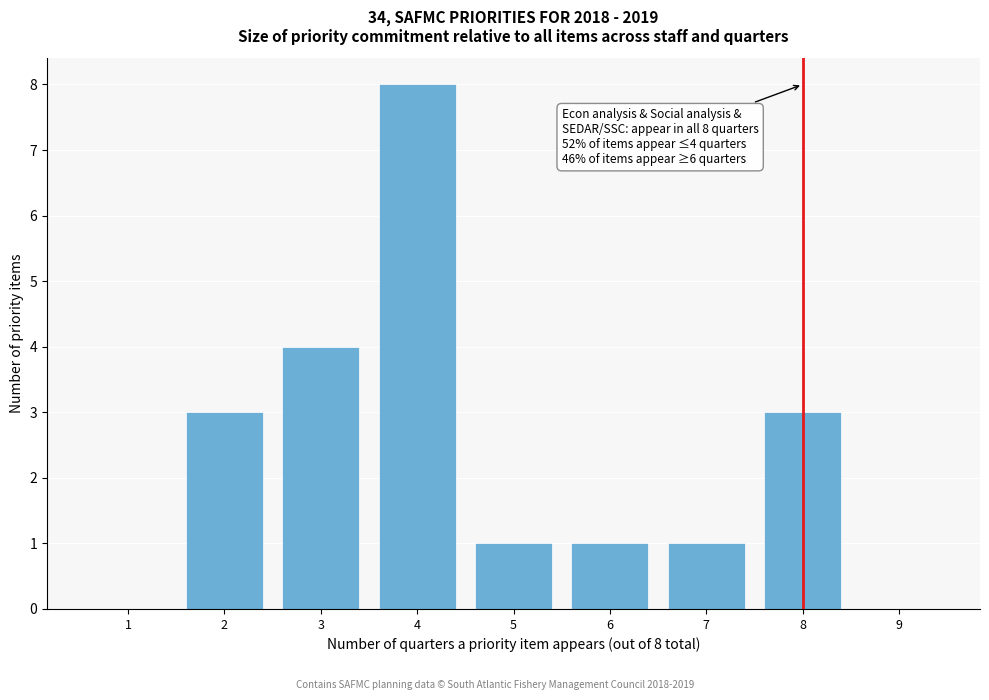

Reading left to right, transcribe all the data shown in this chart.

1=0	2=3	3=4	4=8	5=1	6=1	7=1	8=3	9=0